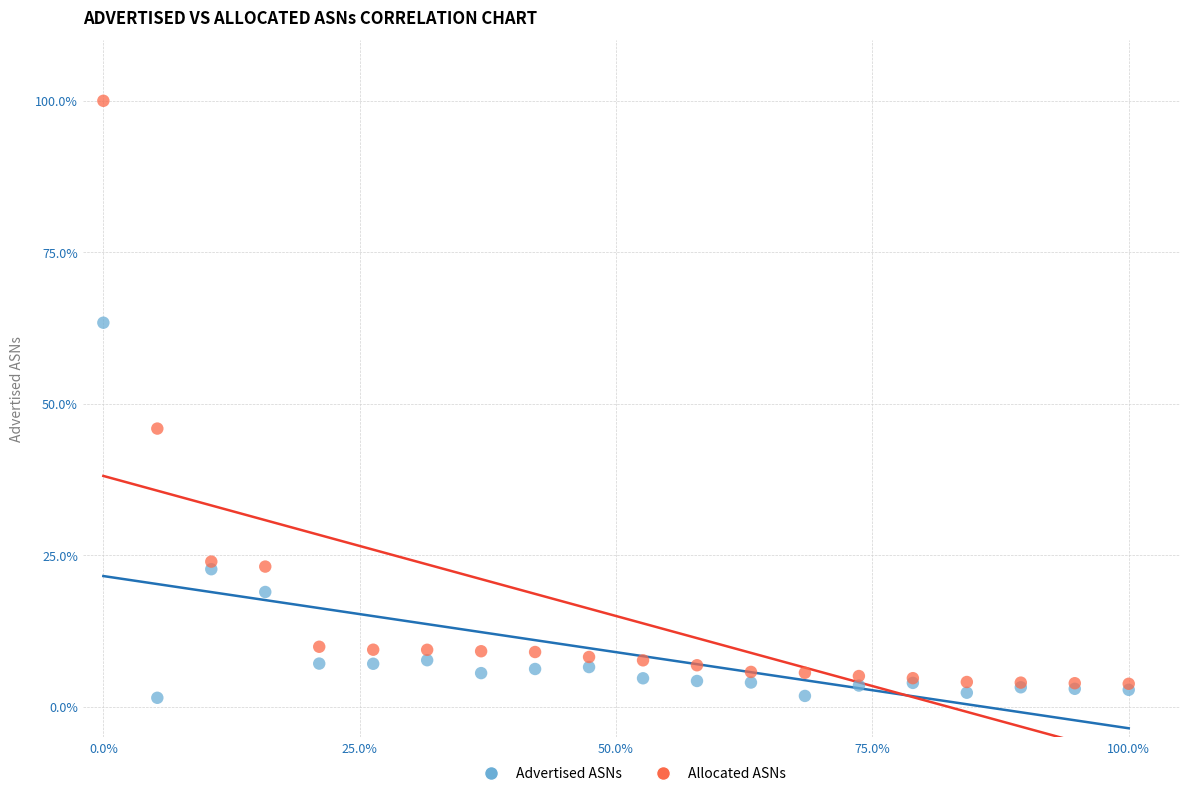

Which series reaches the maximum Y coordinate?

Allocated ASNs